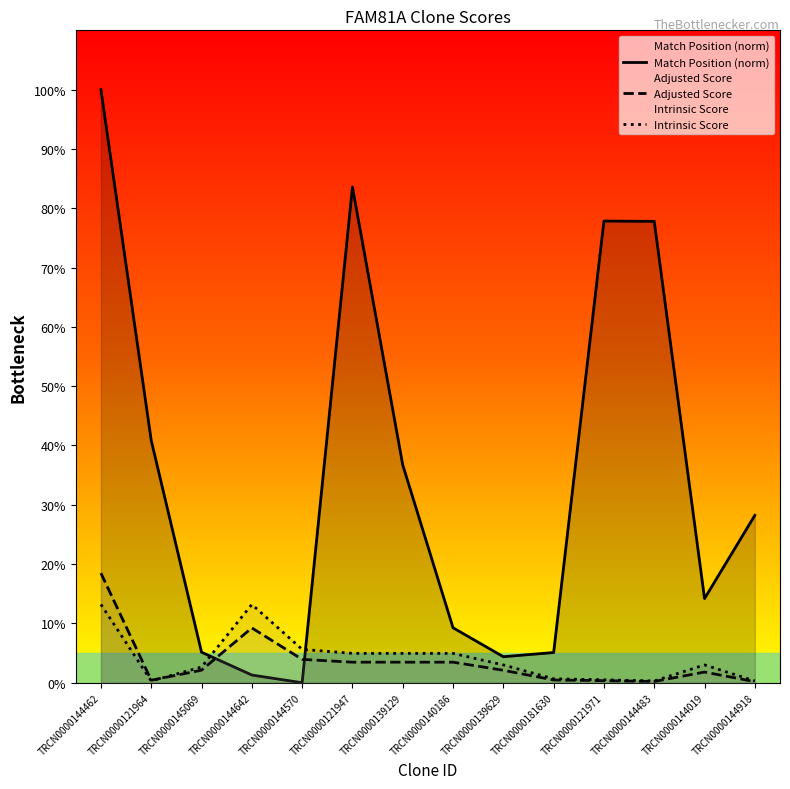

What is the label of the 10th point from the right?

TRCN0000144570